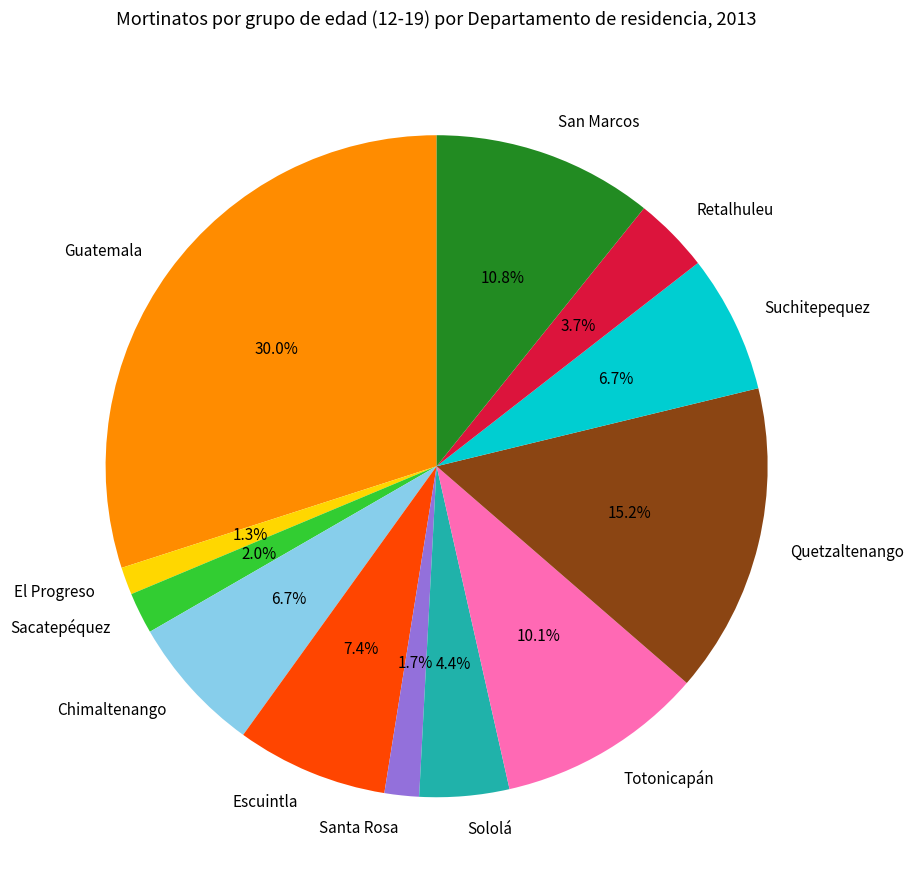

What is the largest slice in the pie chart?

Guatemala